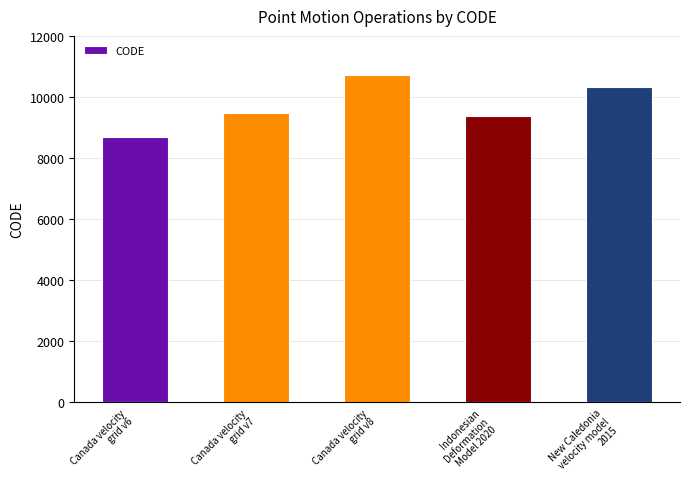

Reading left to right, extract all data points from this chart.

Canada velocity
grid v6=8676	Canada velocity
grid v7=9483	Canada velocity
grid v8=10707	Indonesian
Deformation
Model 2020=9375	New Caledonia
velocity model
2015=10323